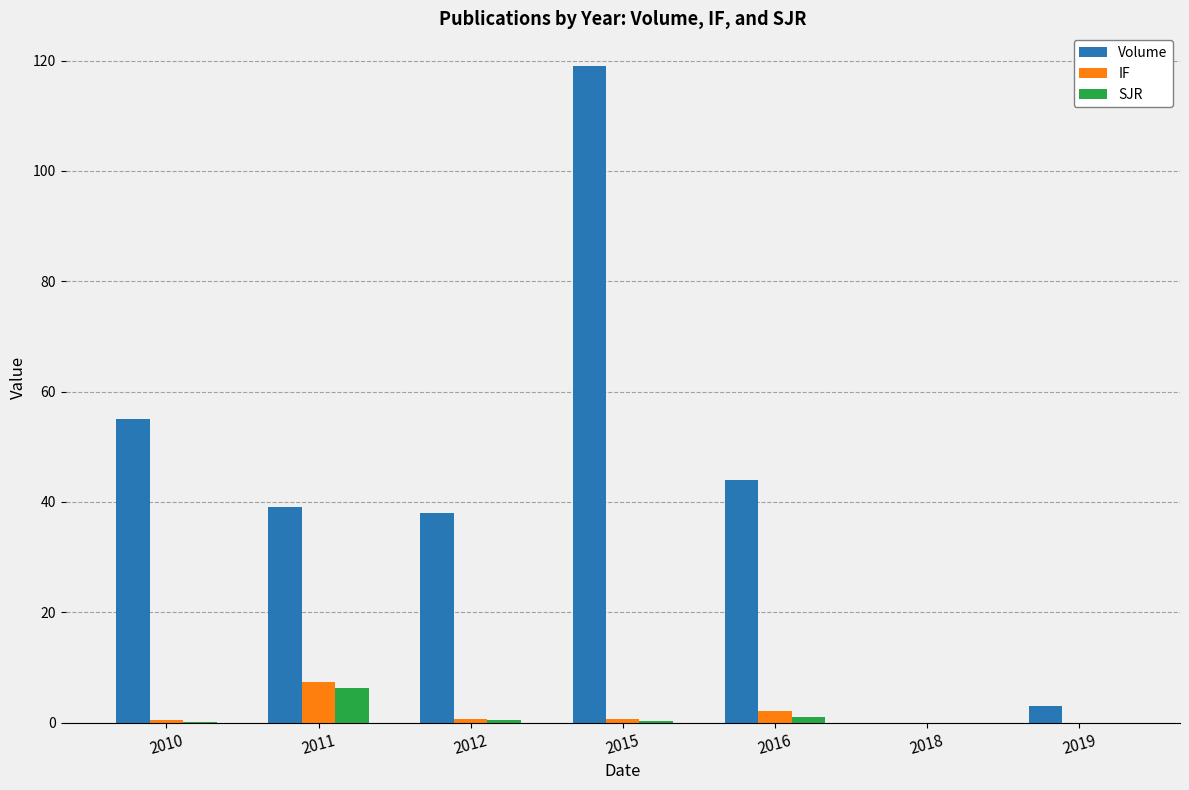

The Volume series shows 55.0 at 2010. True or false?

True